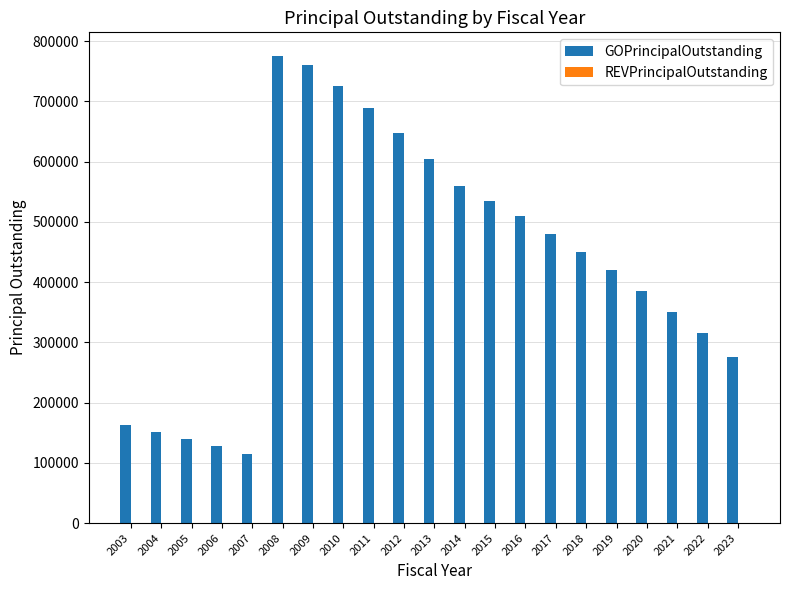

What is the change in value from 2011 to 2012?

-42000